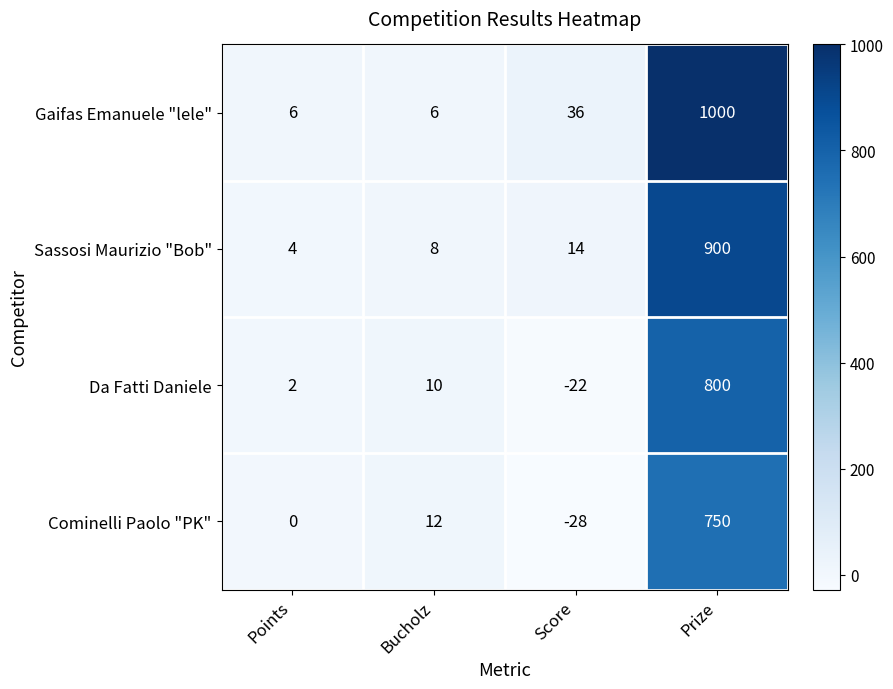

Which series has the largest range (max minus min)?

Gaifas Emanuele "lele"